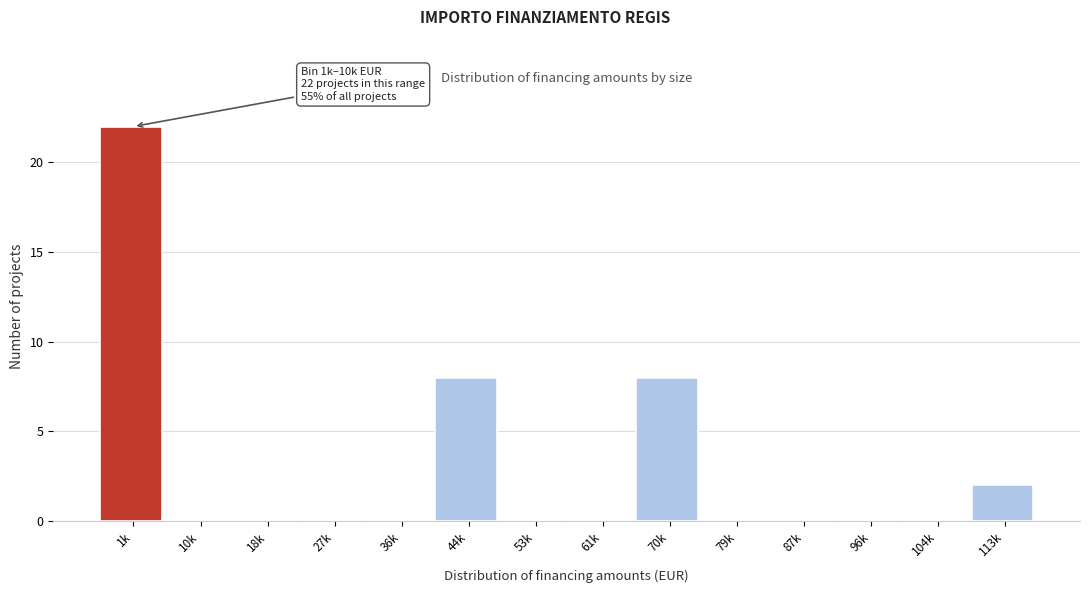

Reading left to right, extract all data points from this chart.

1k=22	10k=0	18k=0	27k=0	36k=0	44k=8	53k=0	61k=0	70k=8	79k=0	87k=0	96k=0	104k=0	113k=2